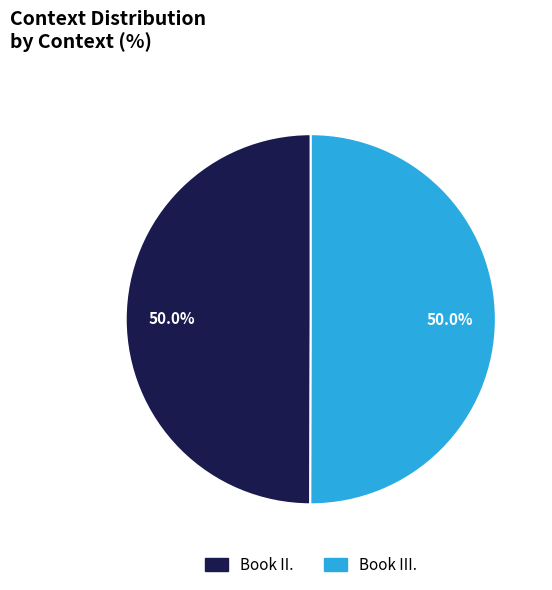

Count the number of slices in the pie.

2